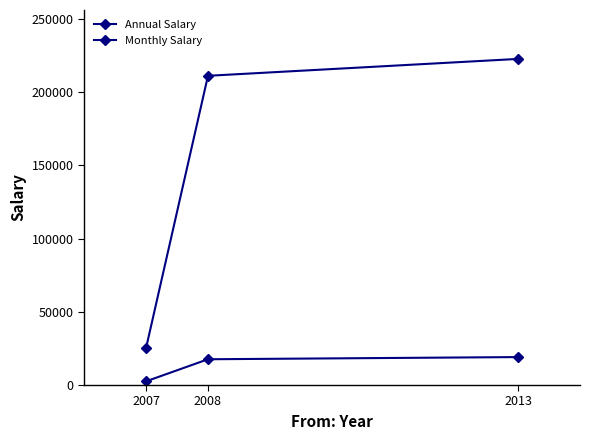

At which label does Monthly Salary reach its peak?

2013